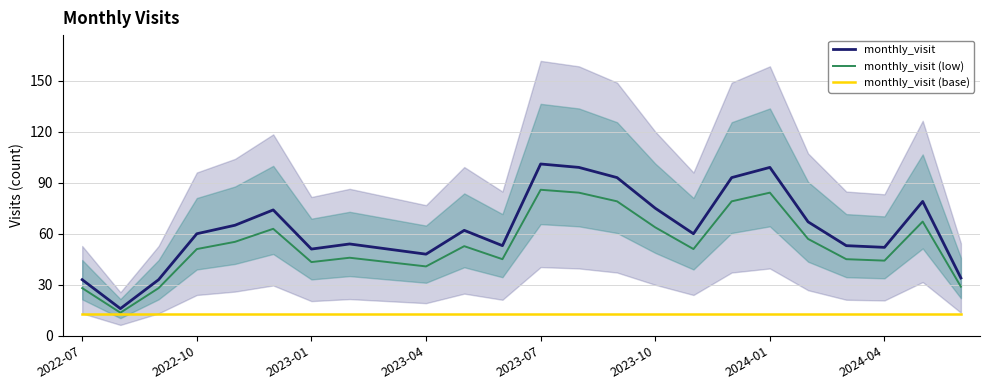

Reading right to left, transcribe all the data shown in this chart.

monthly_visit: 34.0	79.0	52.0	53.0	67.0	99.0	93.0	60.0	75.0	93.0	99.0	101.0	53.0	62.0	48.0	51.0	54.0	51.0	74.0	65.0	60.0	33.0	16.0	33.0
monthly_visit (low): 28.9	67.1	44.2	45.0	56.9	84.1	79.0	51.0	63.8	79.0	84.1	85.8	45.0	52.7	40.8	43.4	45.9	43.4	62.9	55.2	51.0	28.1	13.6	28.1
monthly_visit (base): 12.5	12.5	12.5	12.5	12.5	12.5	12.5	12.5	12.5	12.5	12.5	12.5	12.5	12.5	12.5	12.5	12.5	12.5	12.5	12.5	12.5	12.5	12.5	12.5